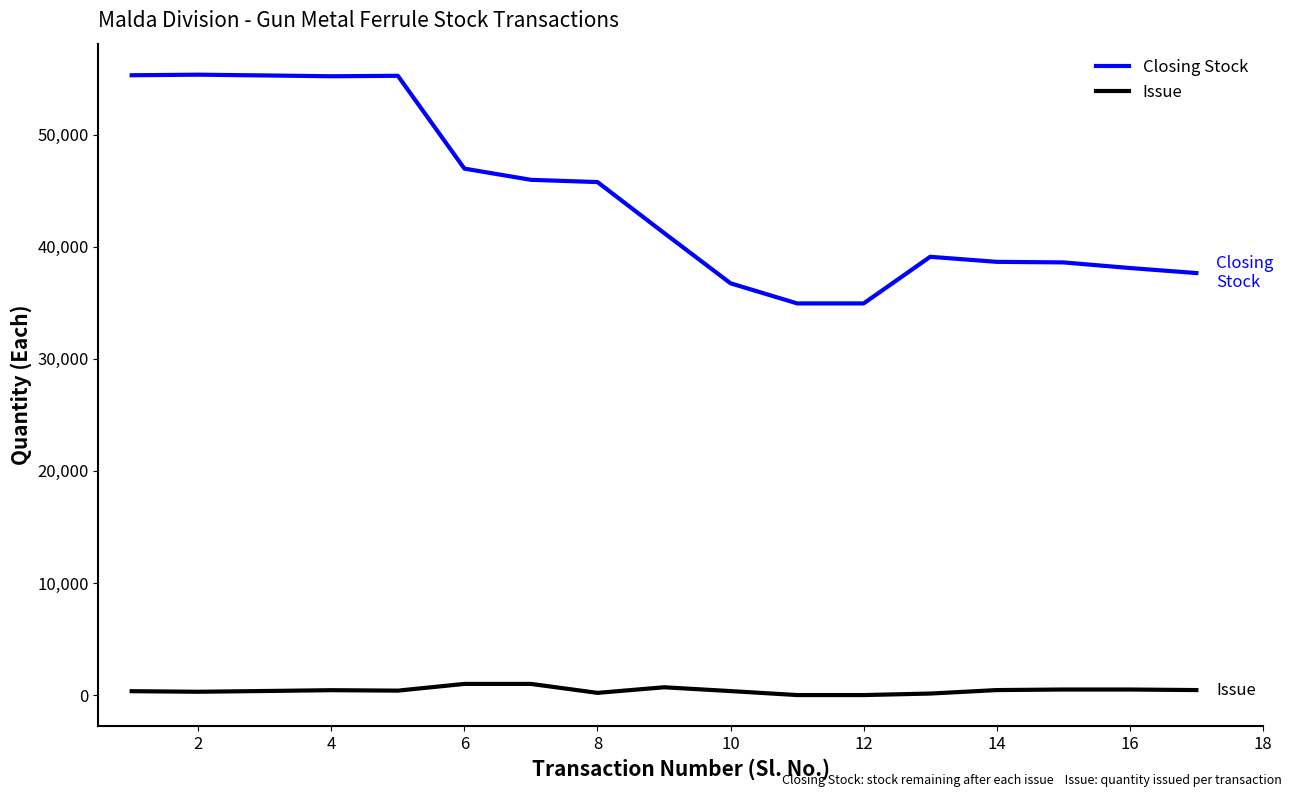

How many series are shown in this chart?

2